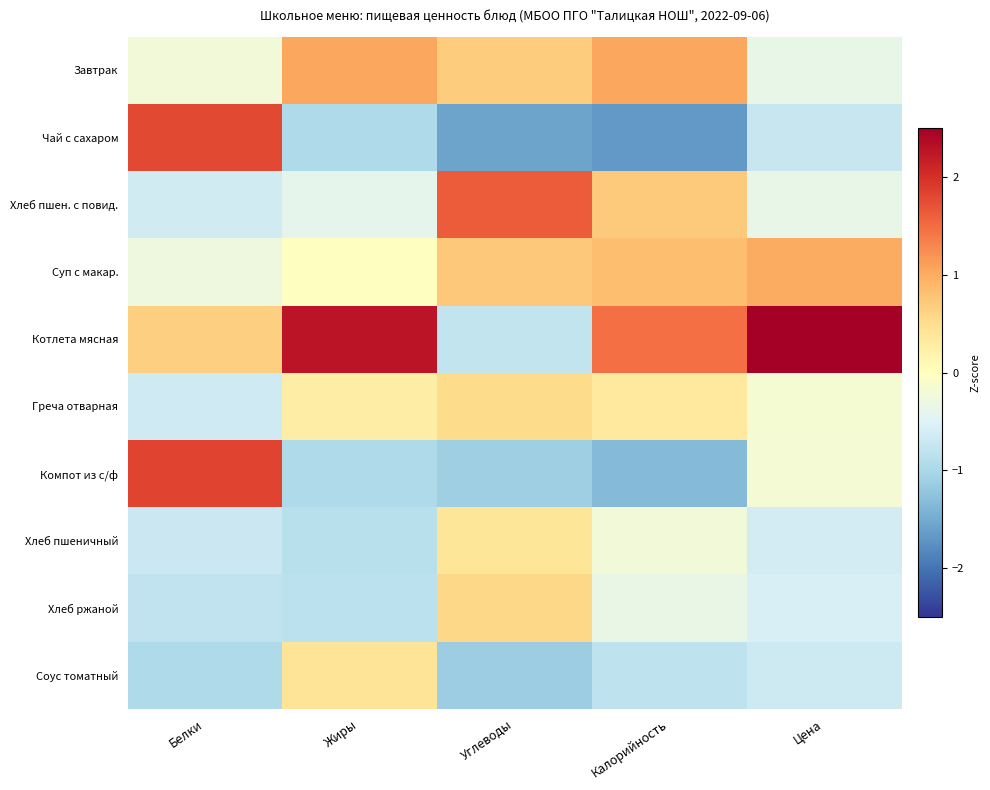

Which category has the lowest value across all series?

Калорийность